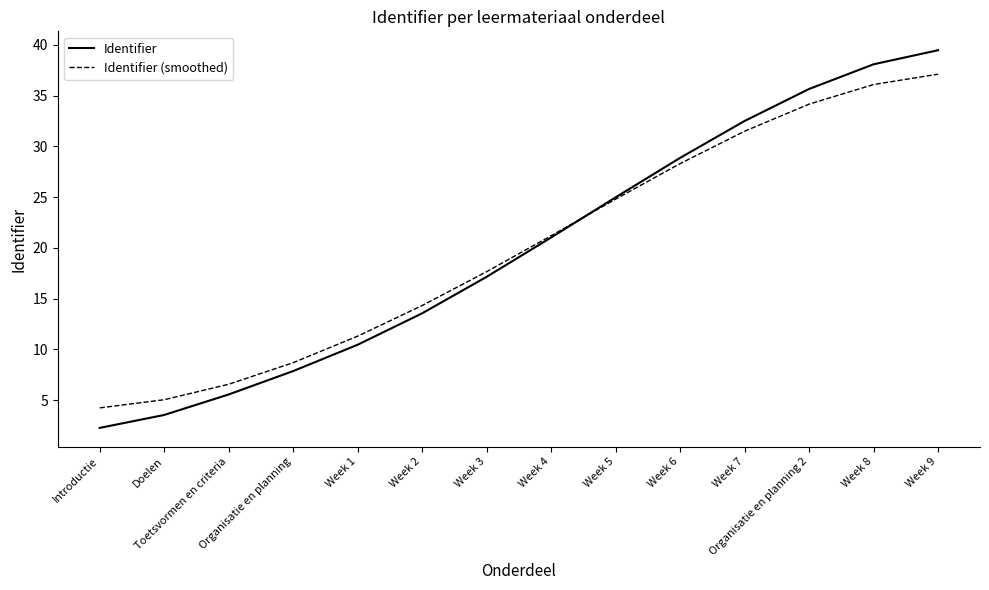

What is the maximum value shown in the chart?

39.5